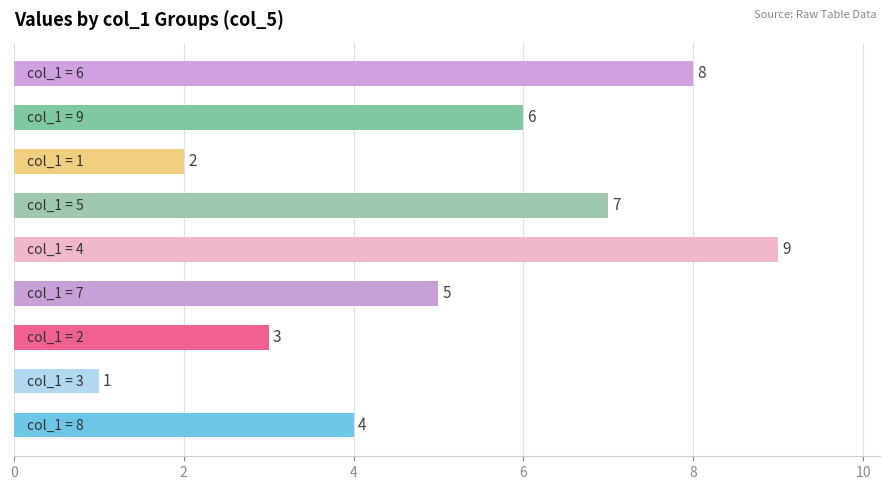

What is the difference between the second highest and minimum values?

7